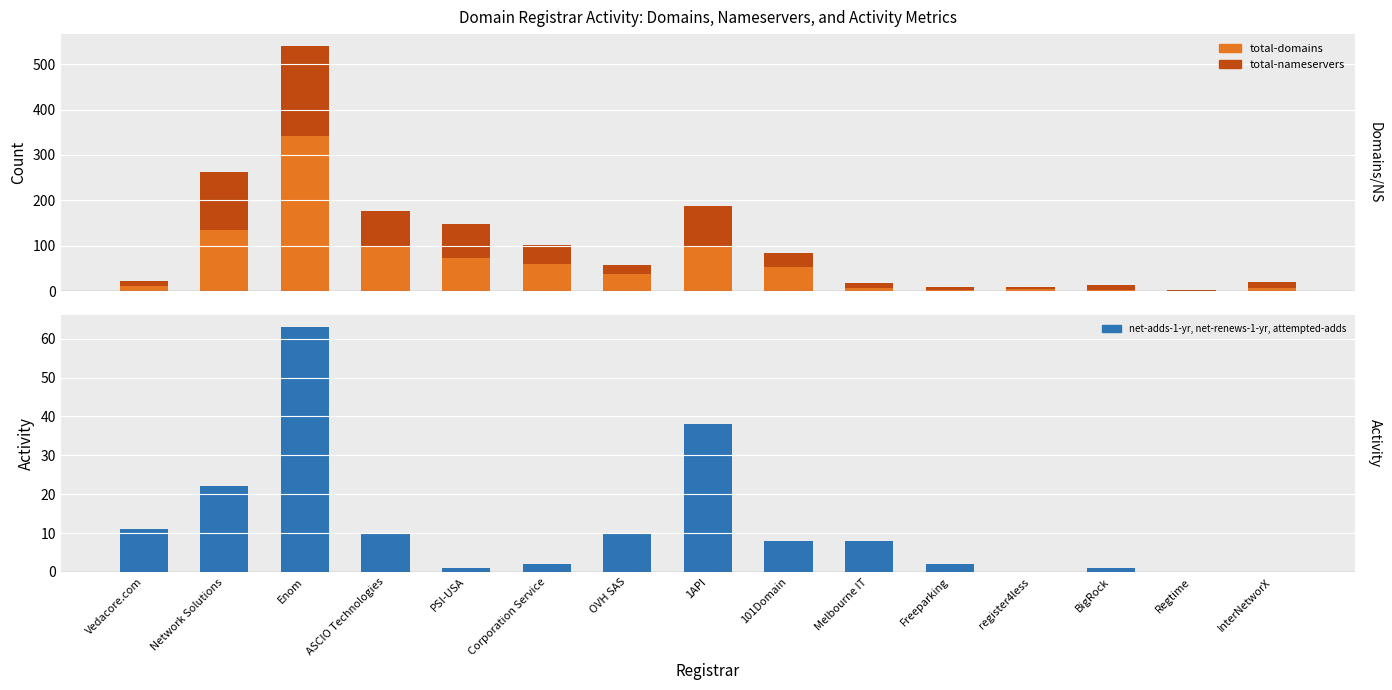

Reading left to right, extract all data points from this chart.

total-domains: 11	135	341	97	73	60	38	97	53	8	3	5	3	1	7
total-nameservers: 11	127	198	80	75	41	20	91	32	10	6	4	10	2	13
net-adds-1-yr: 11	2	17	4	0	0	5	5	3	4	1	0	0	0	0
net-renews-1-yr: 0	17	26	2	0	2	0	0	0	0	0	0	1	0	0
attempted-adds: 0	3	20	4	1	0	5	33	5	4	1	0	0	0	0